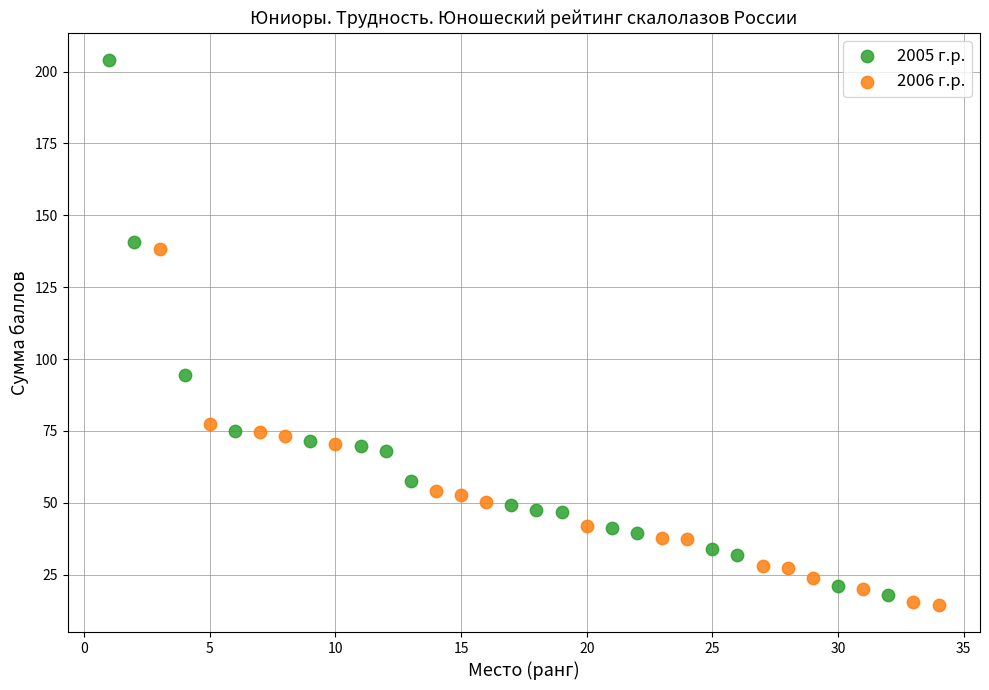

Which series reaches the maximum Y coordinate?

2005 г.р.